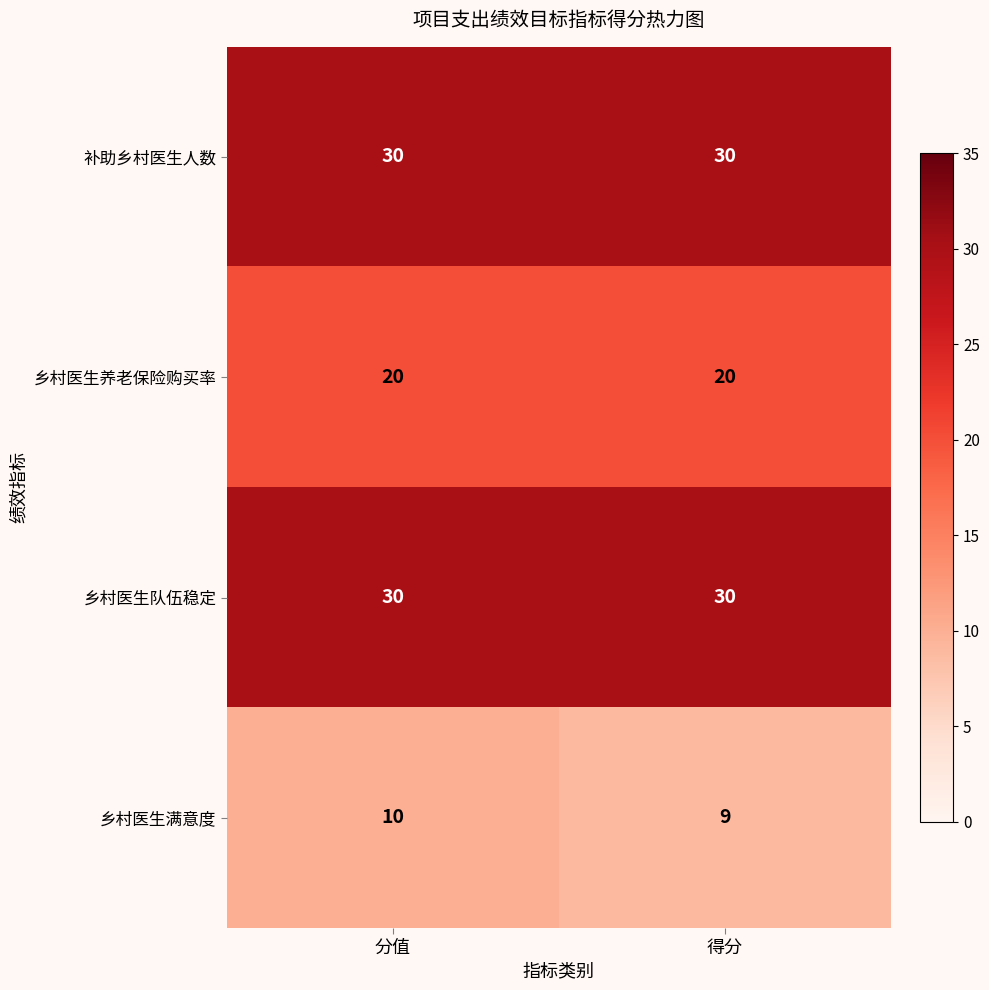

True or false: 乡村医生满意度 has a value of 15 at 得分.

False